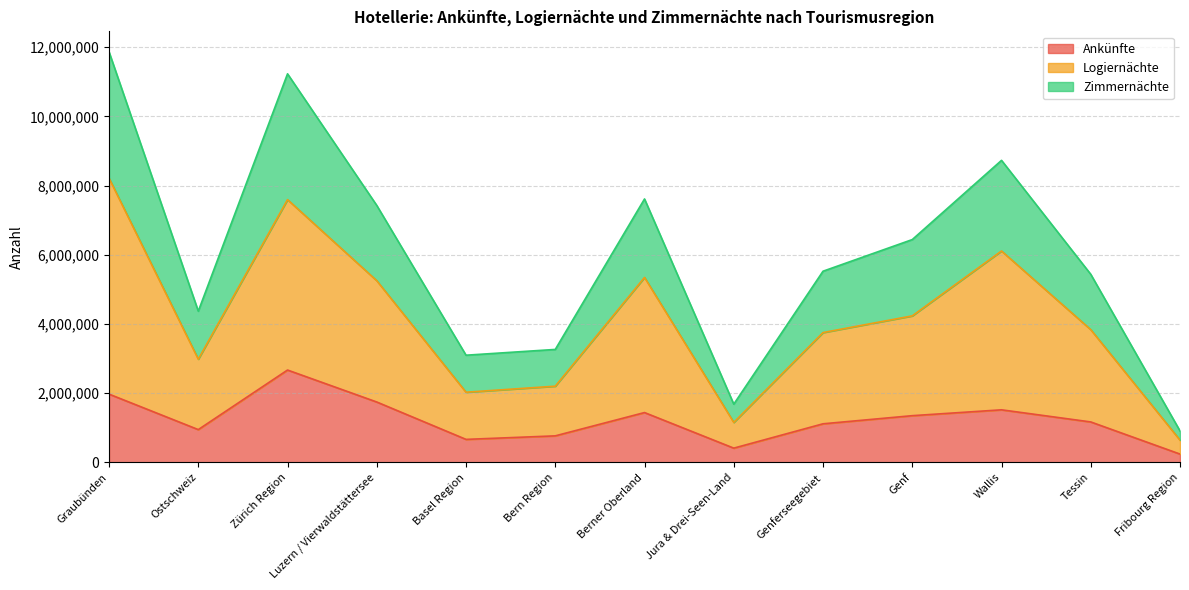

At which category does the chart reach its minimum across all series?

Fribourg Region